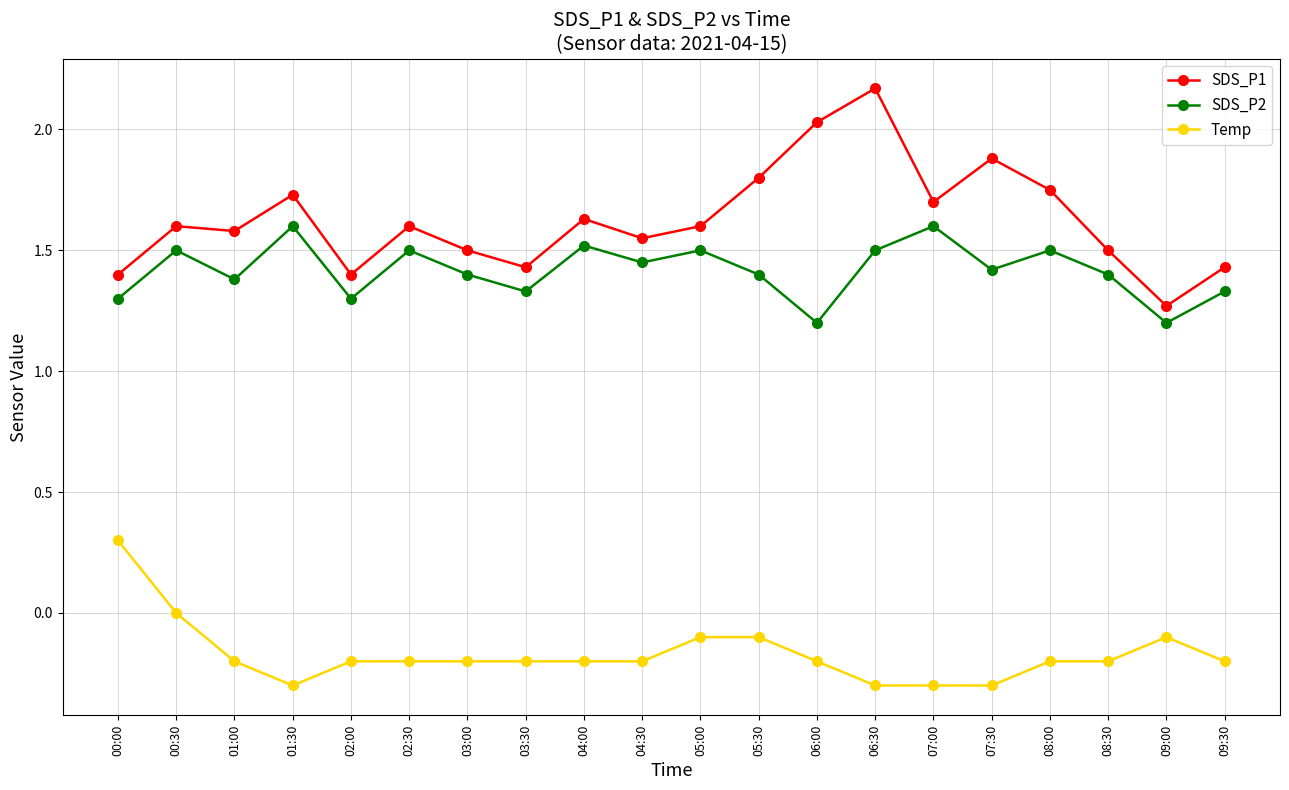

The SDS_P2 series shows 0.5 at 00:00. True or false?

False